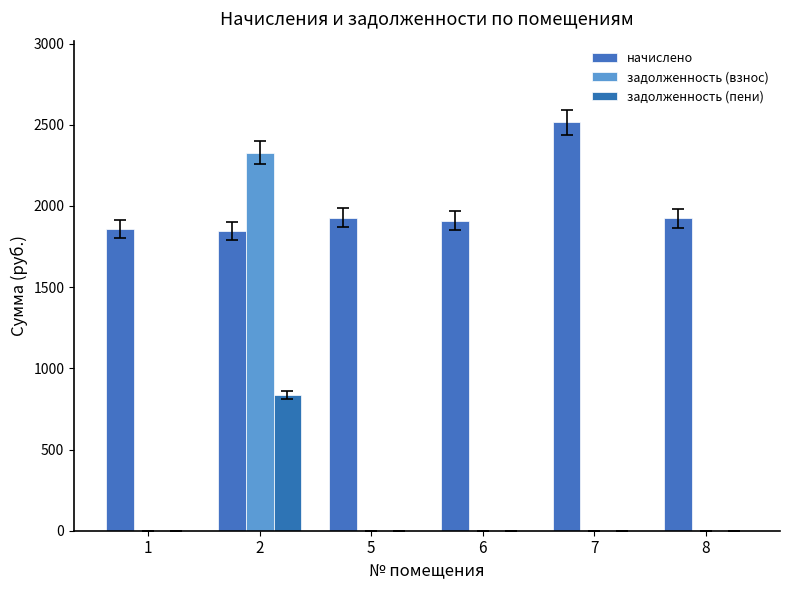

What is the difference between the задолженность (пени) values at 8 and 2?

837.0